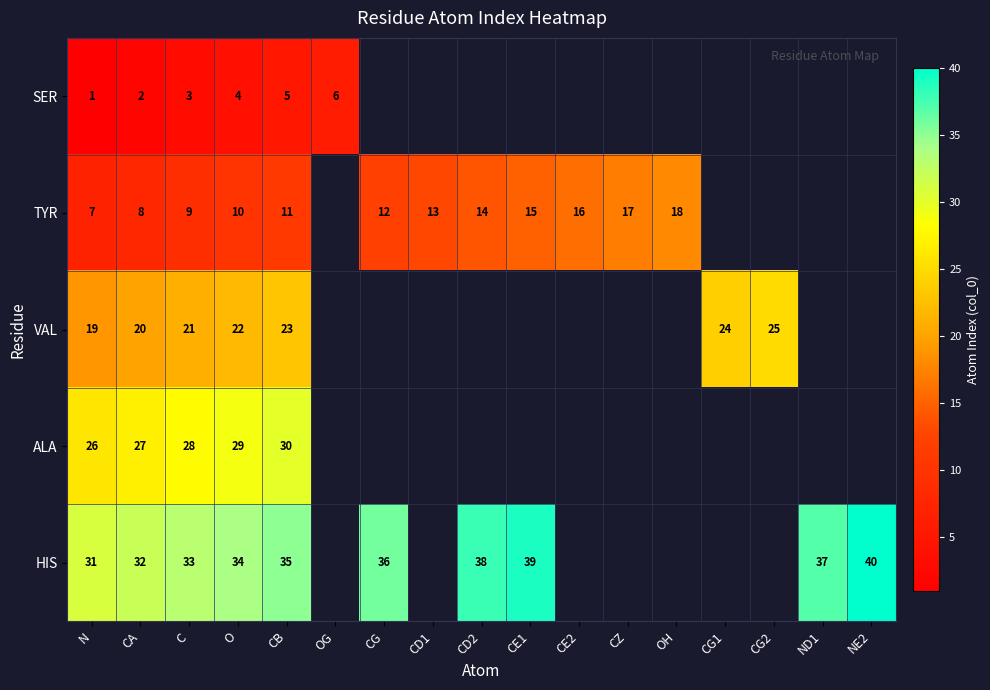

What is the difference between the highest and lowest values at O?

30